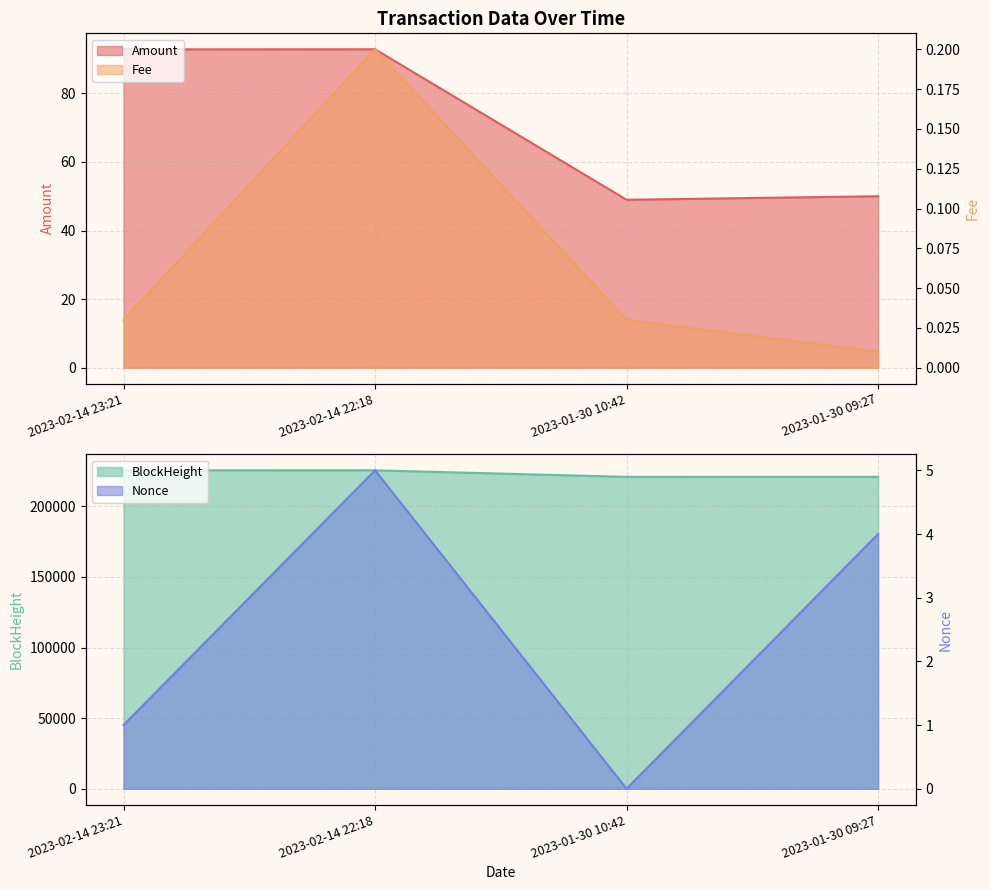

What position from the left is 2023-02-14 23:21?

1